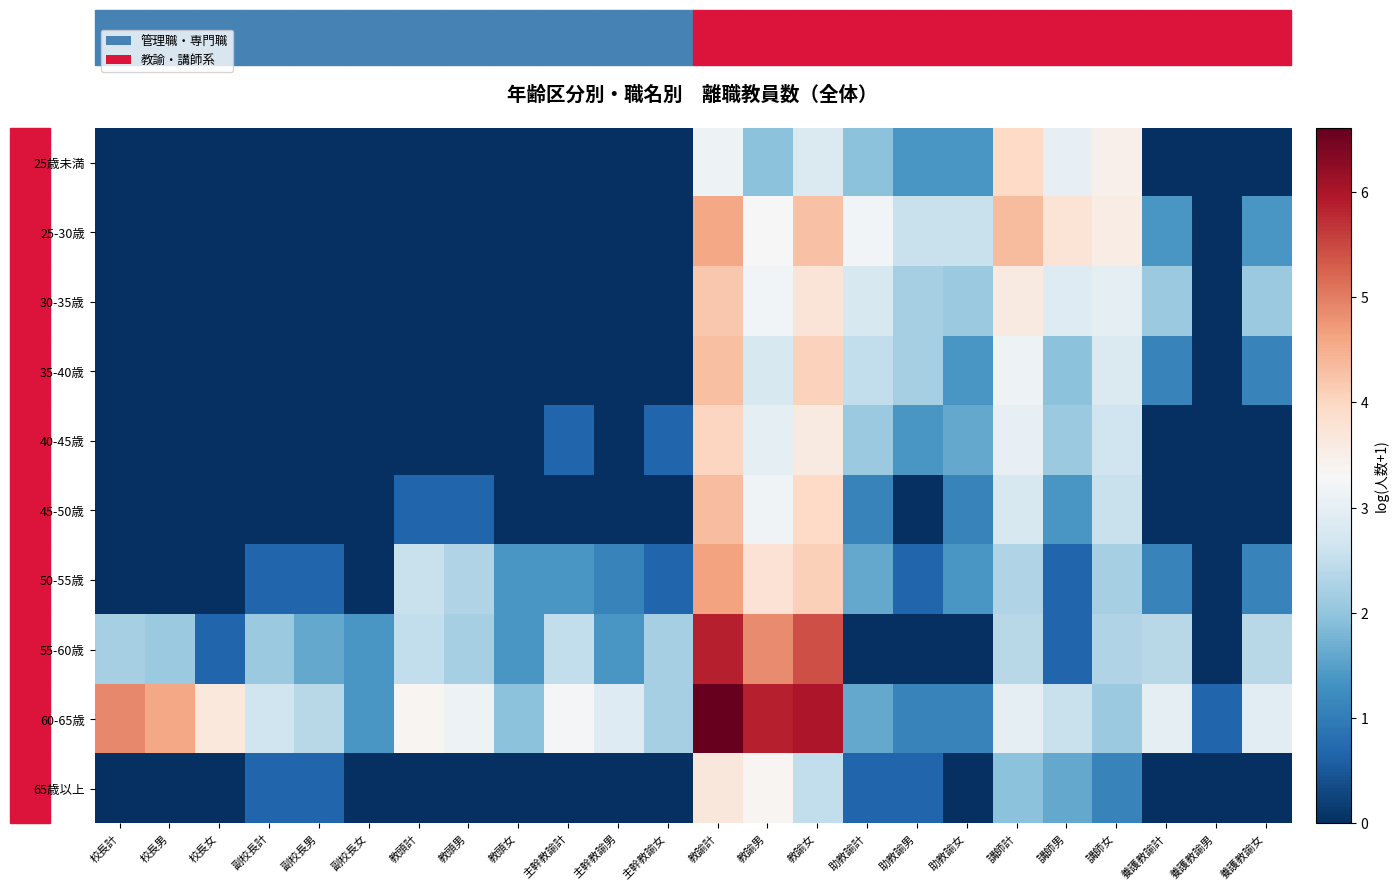

Which category has the lowest value across all series?

校長計